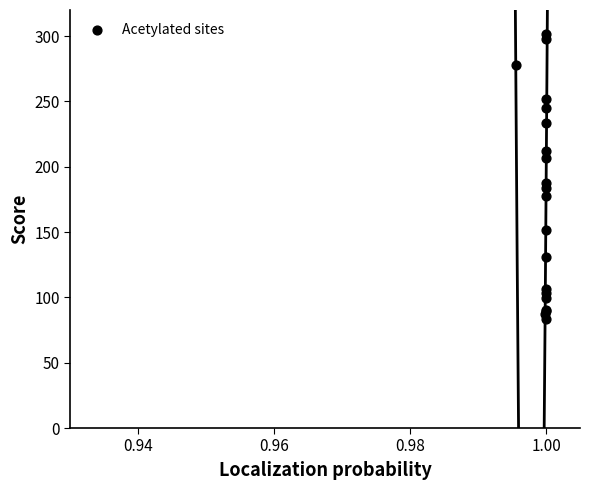

What Y value in the scatter plot is closest to 192?

187.5